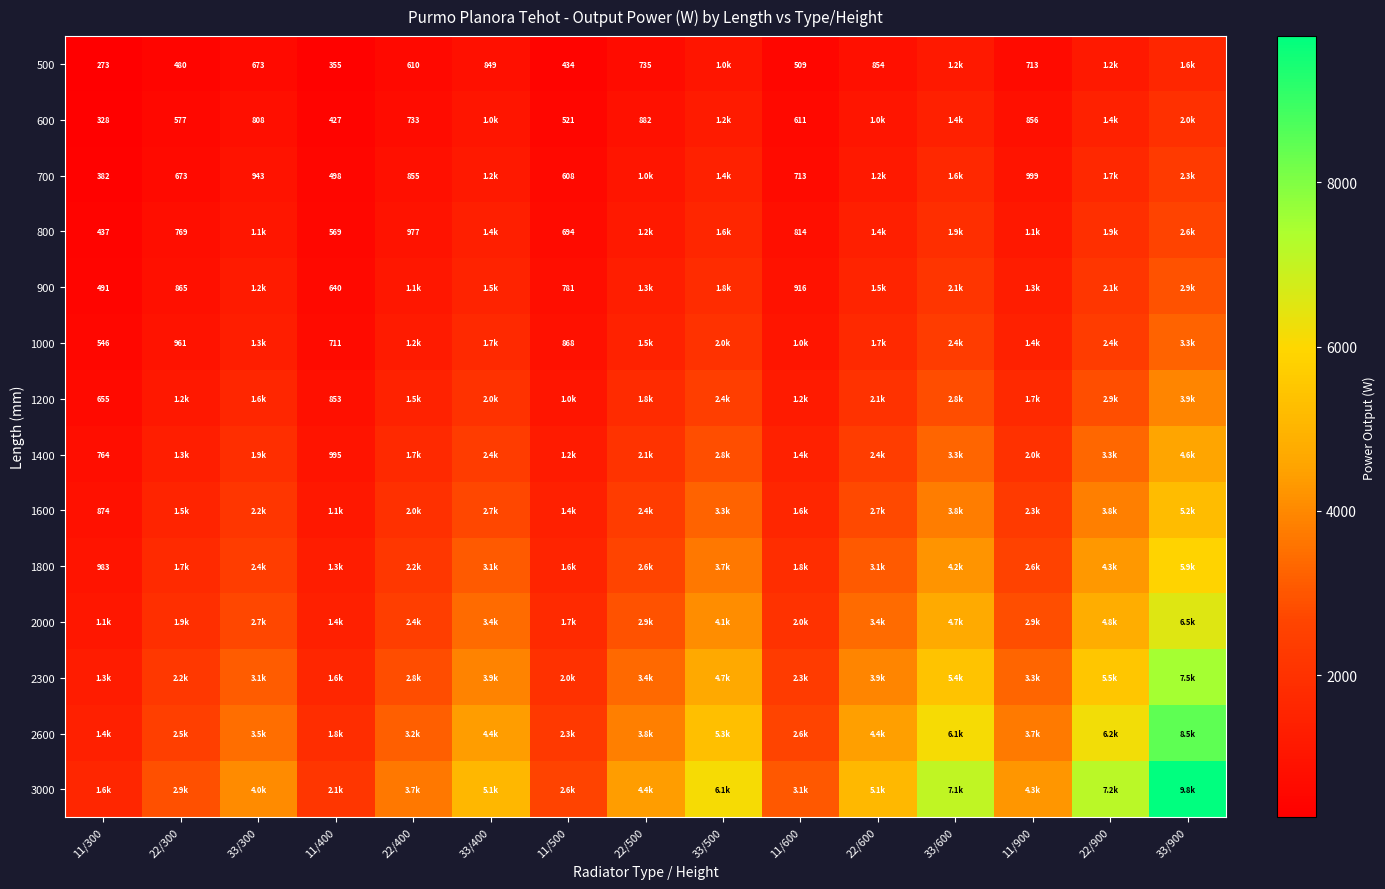

Which series has the largest total across all categories?

3000